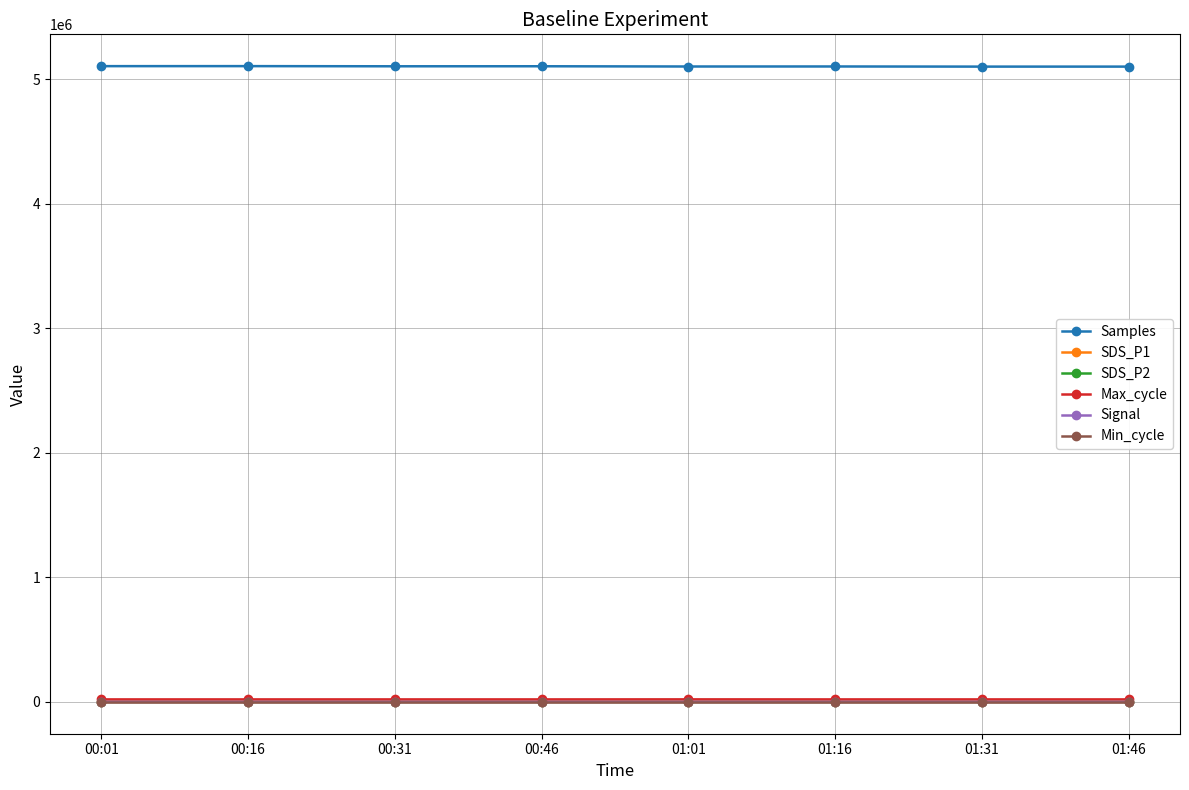

What value does the Max_cycle series have at 01:01?

20549.0